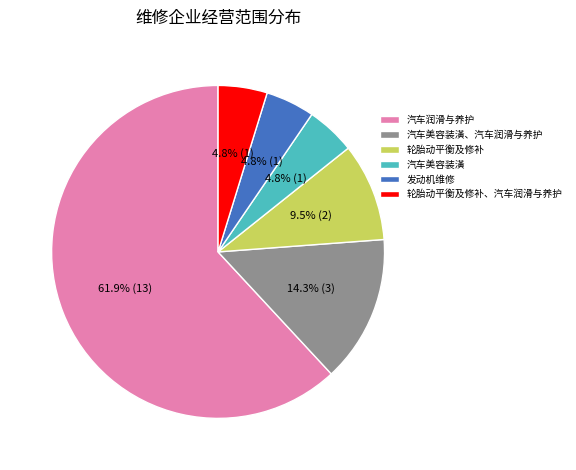

Which category accounts for the majority?

汽车润滑与养护